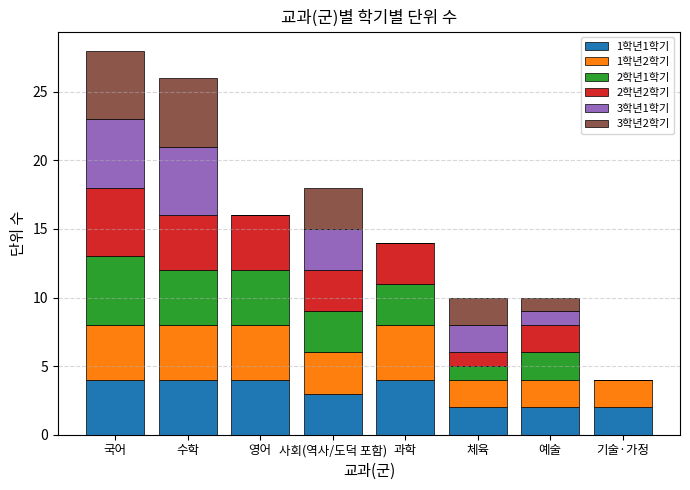

What is the total value across all series at 체육?

10